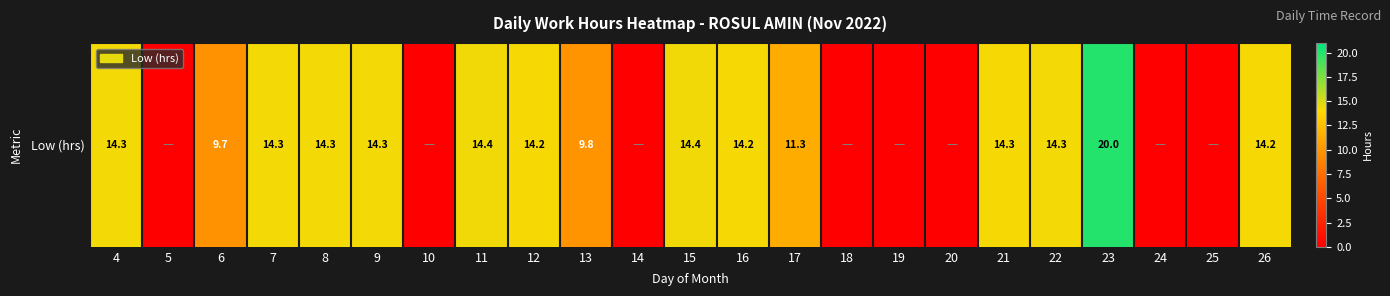

Which label corresponds to the smallest value in the chart?

5